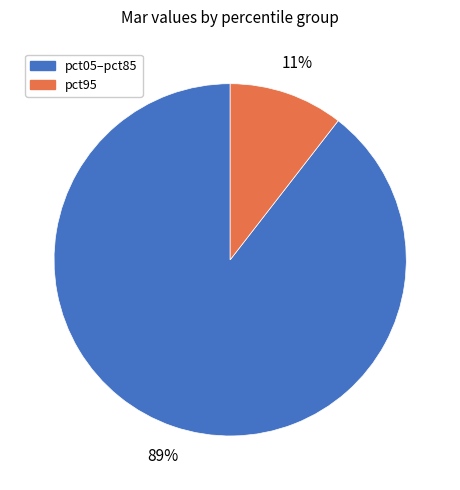

To the nearest percent, what is the average slice percentage?

50%